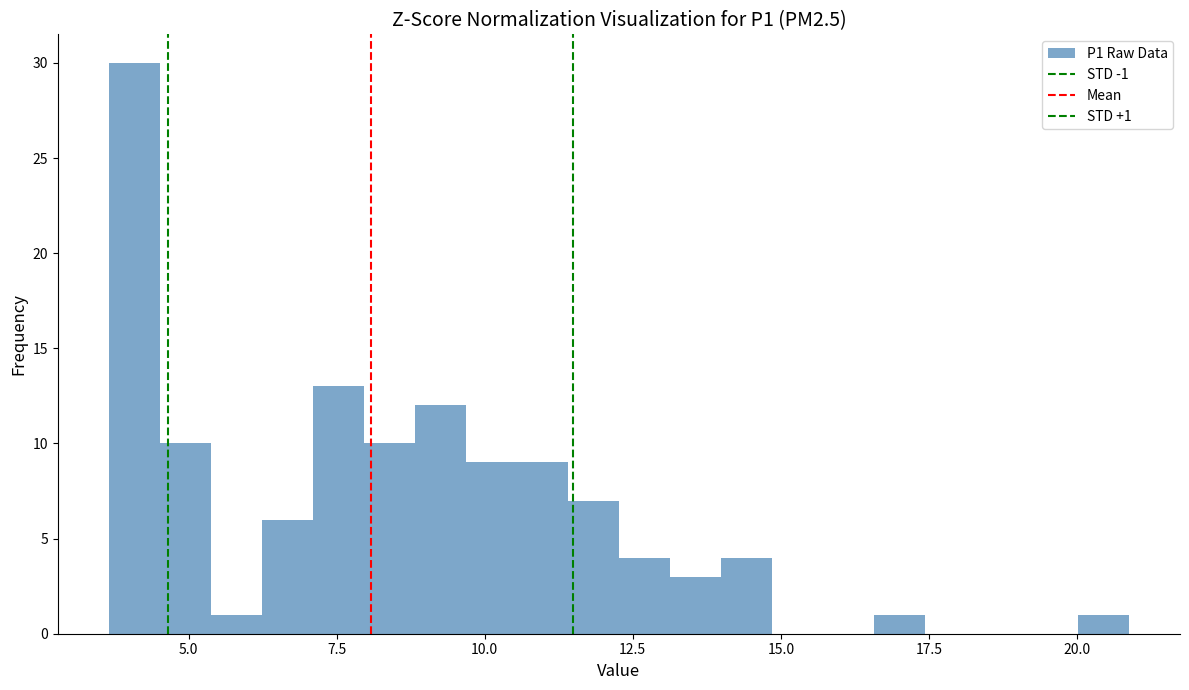

Around what value on the x-axis is the tallest bar? Give the approximate position of its centre, as read against the axis.

4.0